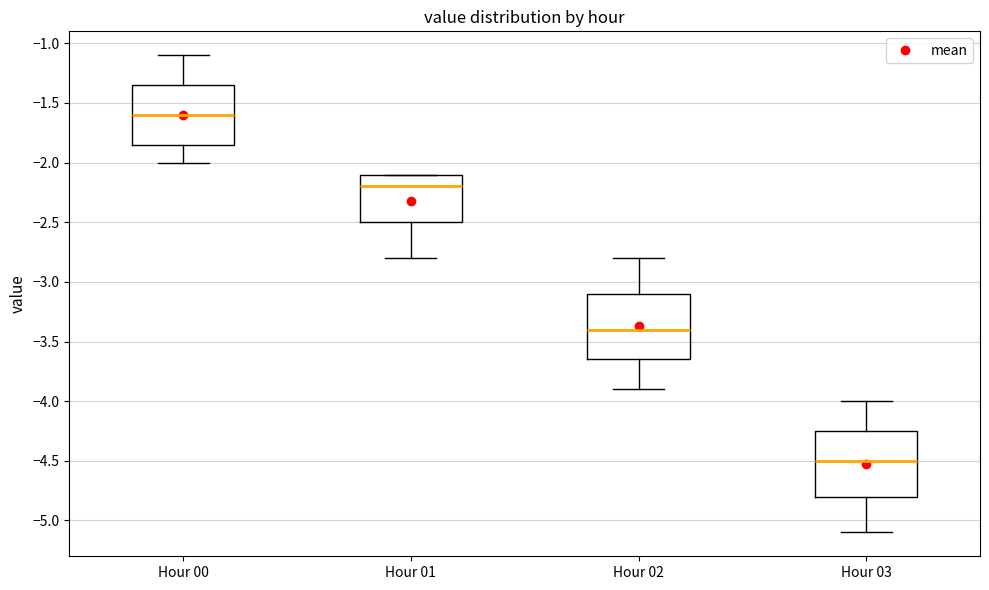

Where does the median line of the box for Hour 00 sit on the y-axis? The values are not printed on the chart, so give them approximately, as read against the axis.

-1.60